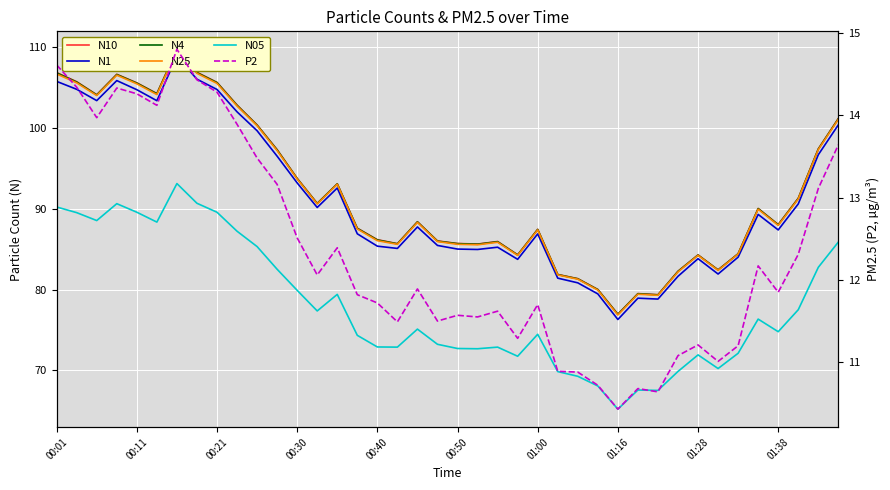

The value of N05 at 26 is 36.0. True or false?

False